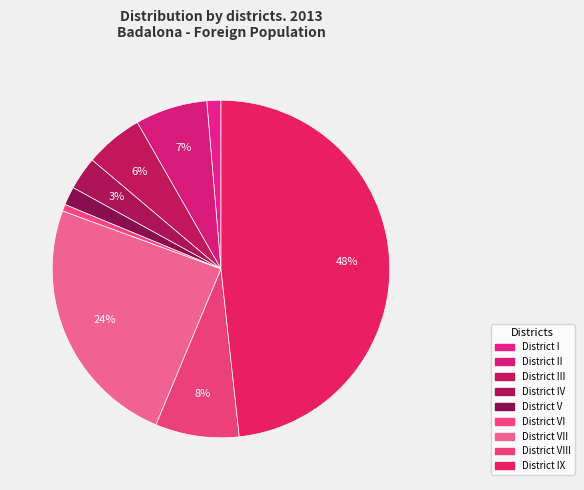

How many slices are in this pie chart?

9